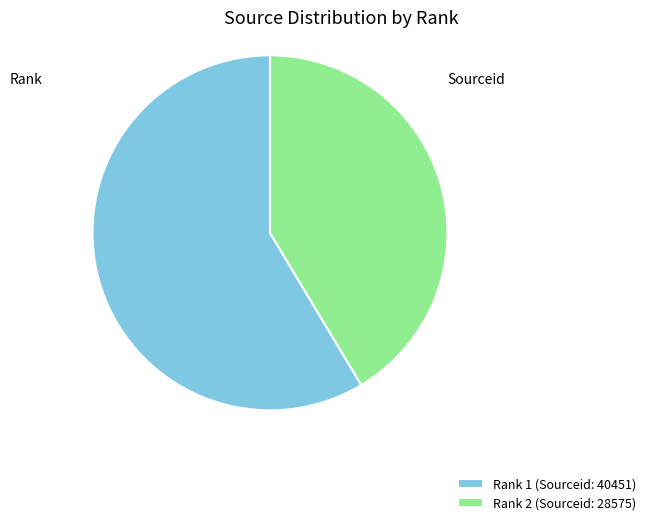

Does any single category account for the majority?

Yes